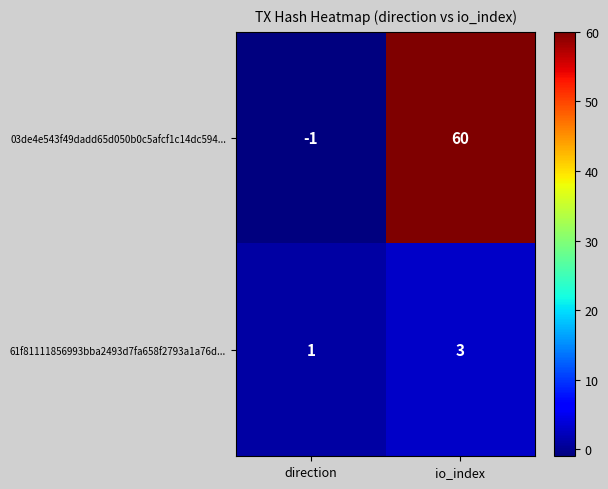

List the series in order of their peak value, lowest first.

61f81111856993bba2493d7fa658f2793a1a76d..., 03de4e543f49dadd65d050b0c5afcf1c14dc594...